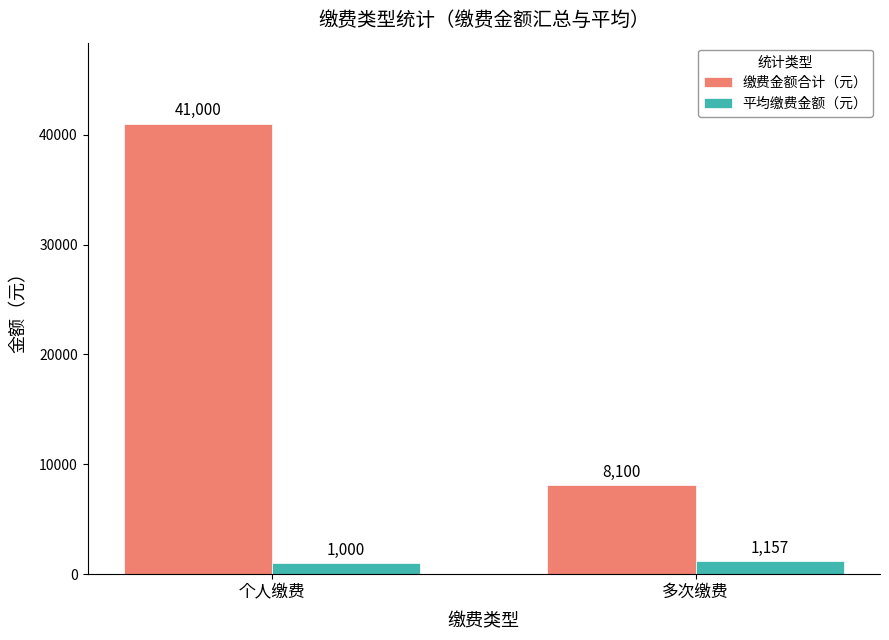

What are all the series names shown in the legend?

缴费金额合计（元）, 平均缴费金额（元）